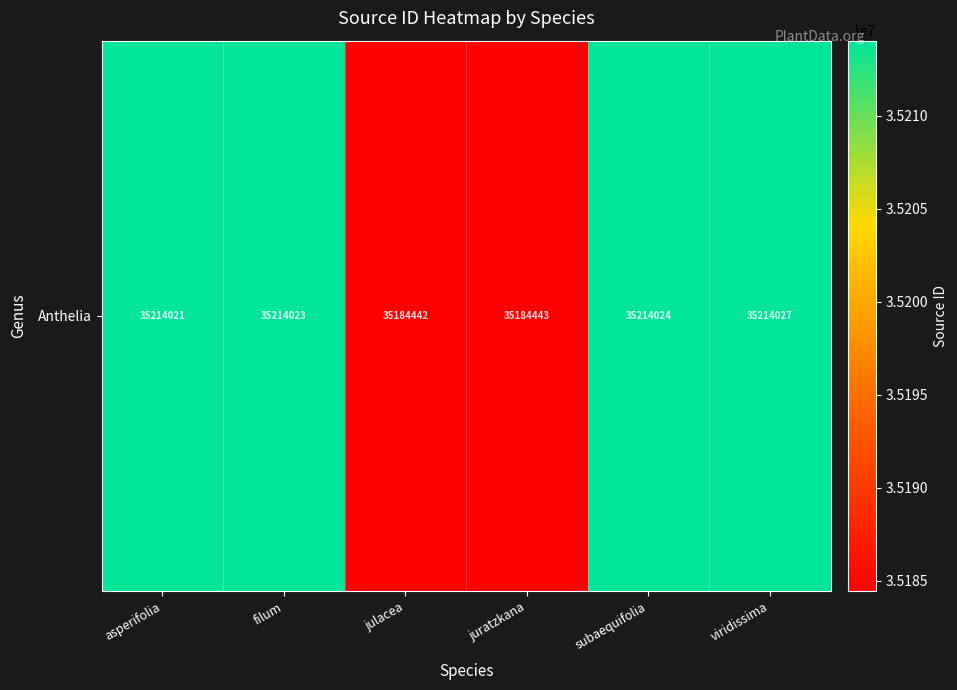

Which has a higher value, subaequifolia or juratzkana?

subaequifolia